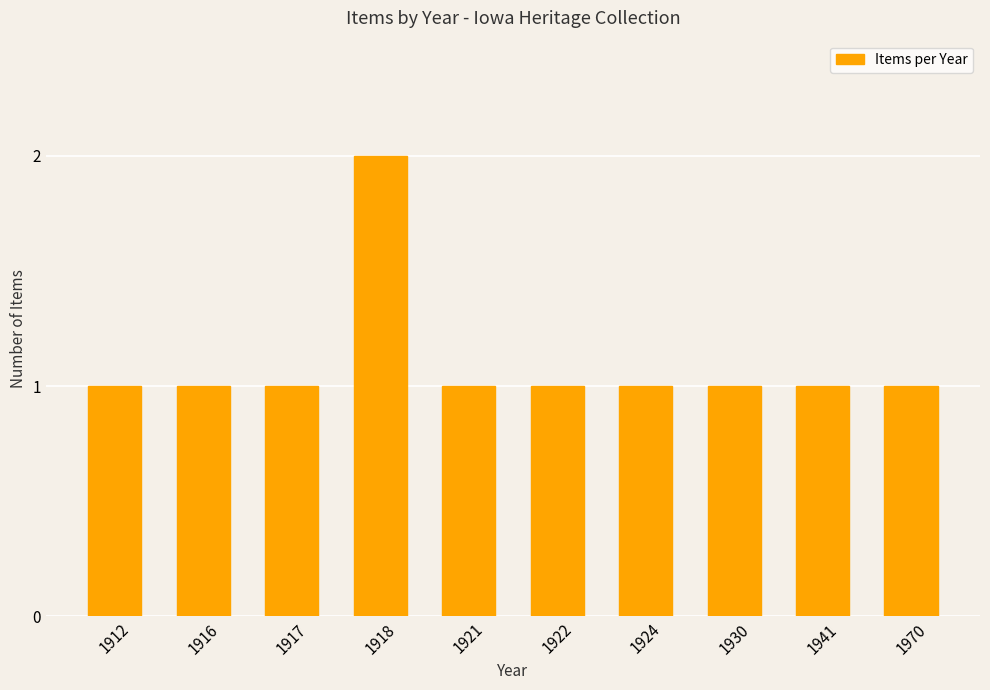

Reading left to right, list all the values displayed in this chart.

1	1	1	2	1	1	1	1	1	1